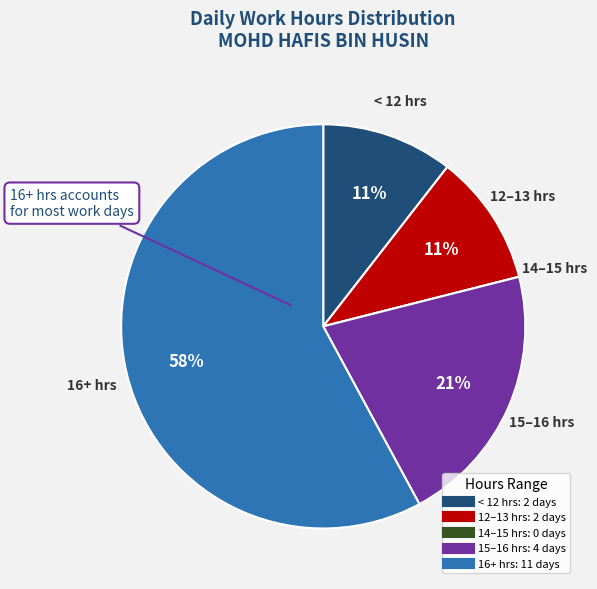

To the nearest percent, what is the average slice percentage?

20%